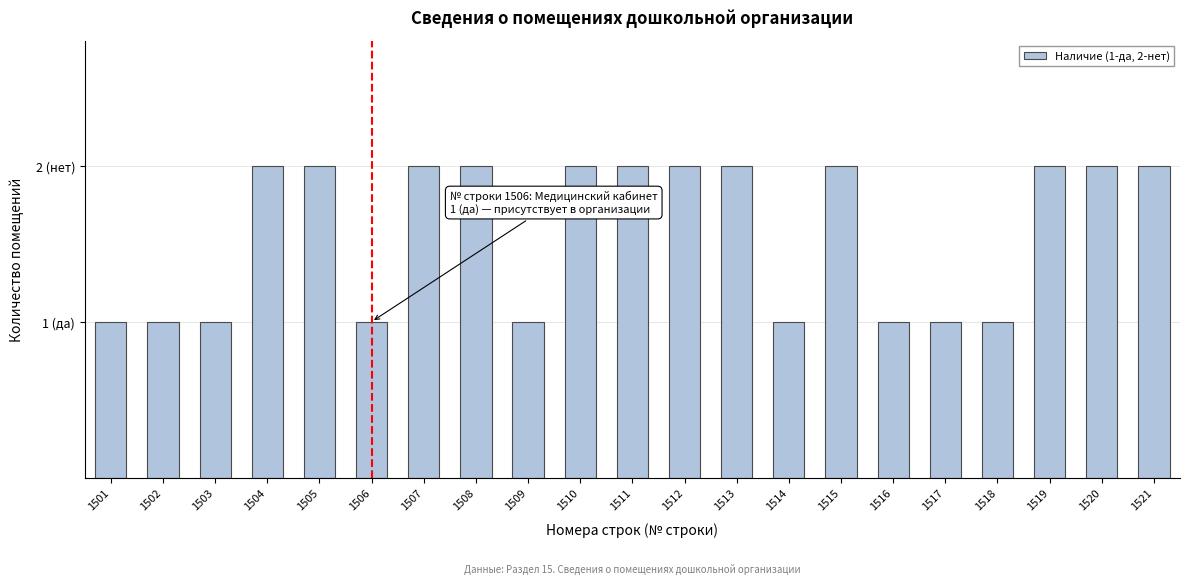

Does the chart contain any negative values?

No